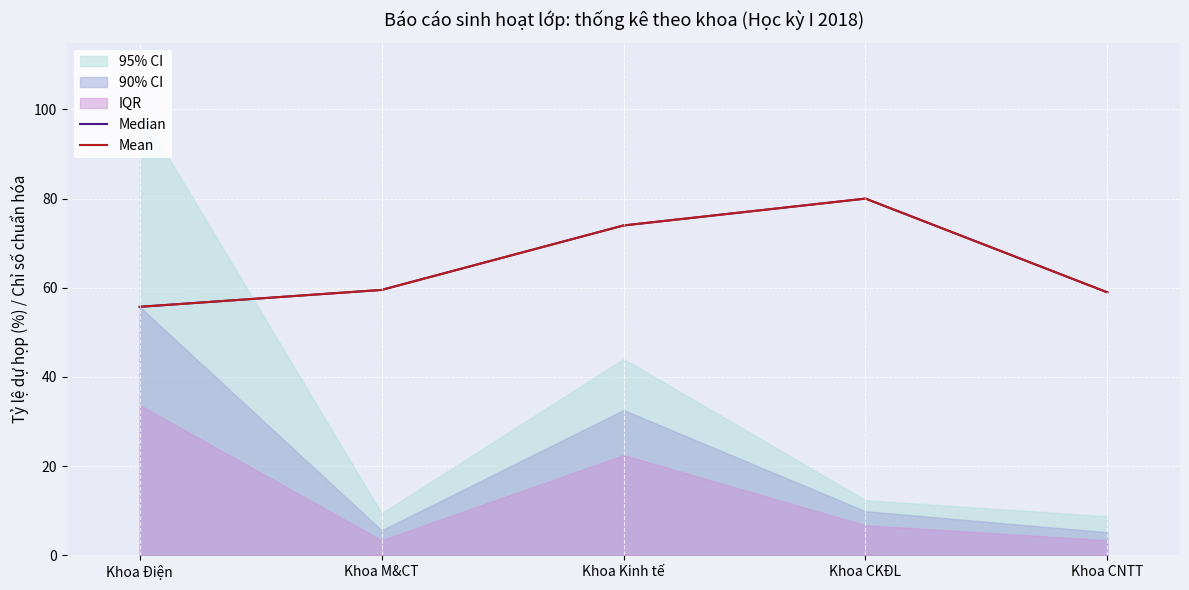

True or false: Median and Mean intersect in this chart.

False